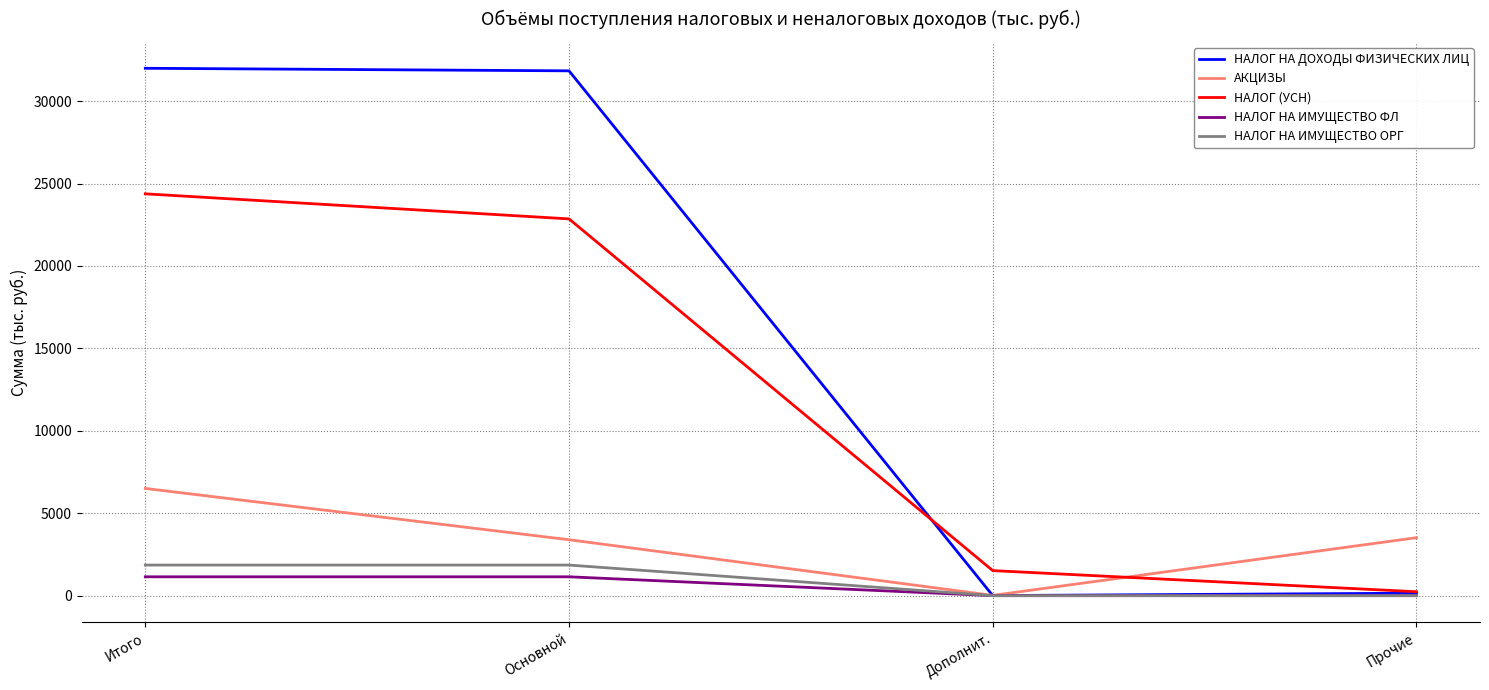

What is the total value across all series at Основной?

61082.9